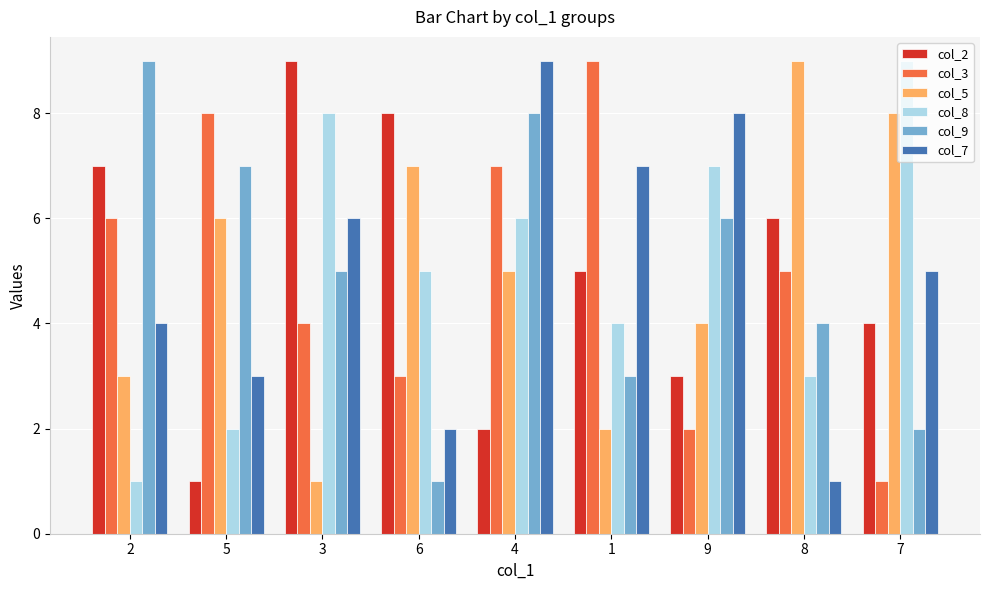

At which label is col_7 closest to 5?

7